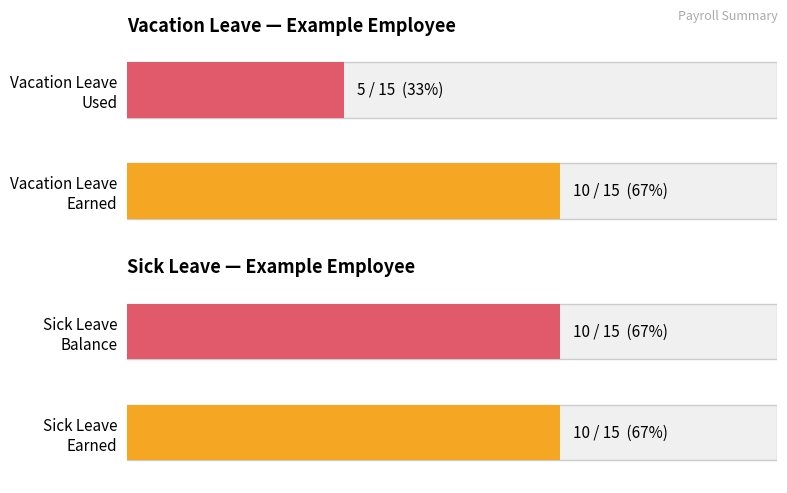

Is it true that Vacation Leave Earned equals -5 at Pay Period 3?

False